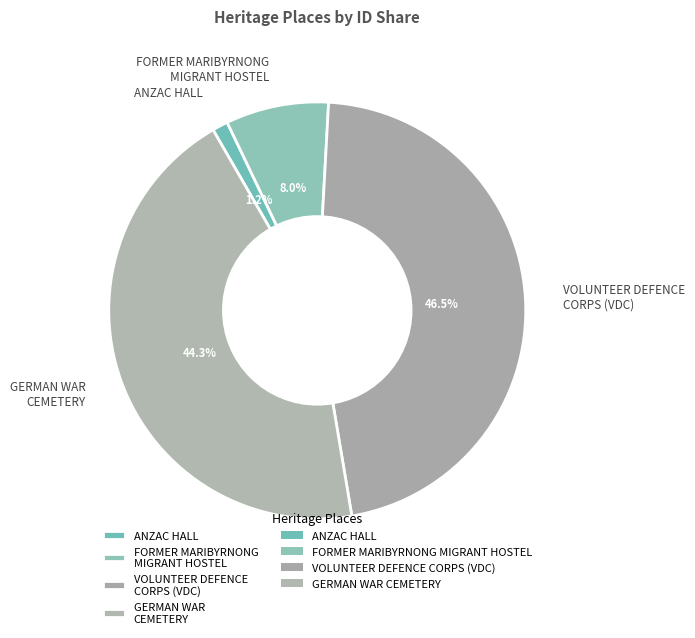

How many slices are in this pie chart?

4